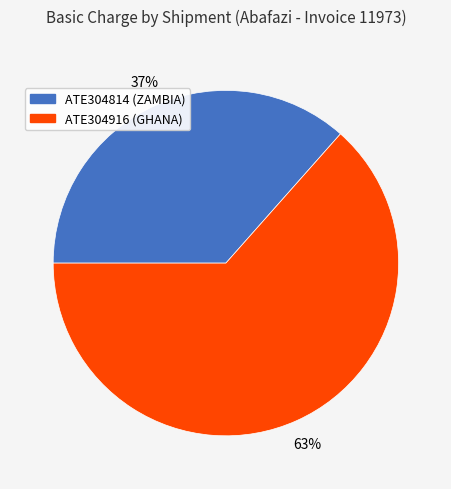

Which category accounts for the majority?

ATE304916 (GHANA)